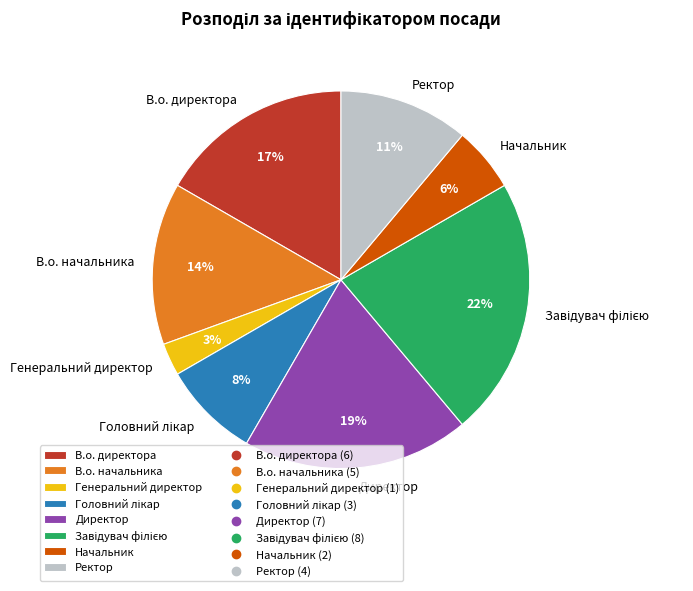

To the nearest percent, what is the difference between the largest and smallest slice percentages?

19%